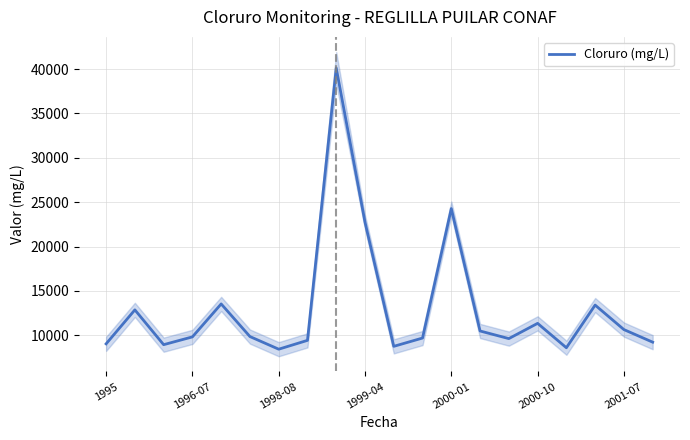

What is the sum of all values?

260666